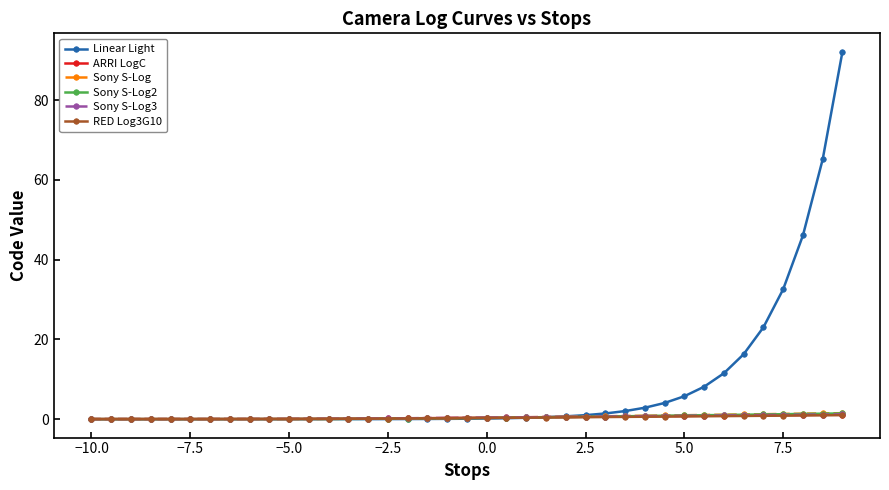

Which series has the widest spread of values?

Linear Light